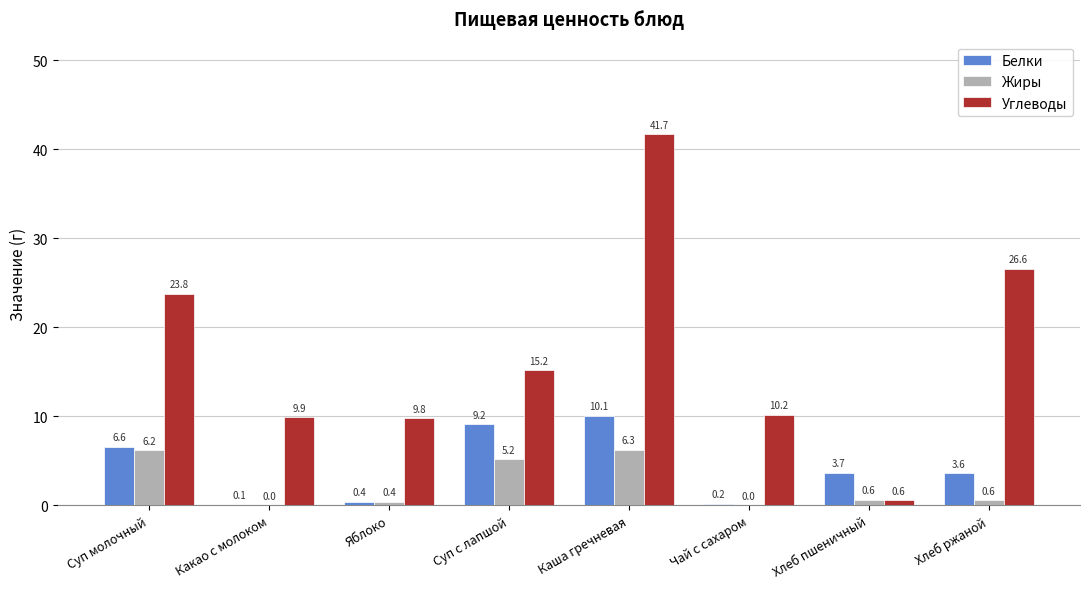

At which label does Углеводы first exceed 15?

Суп молочный